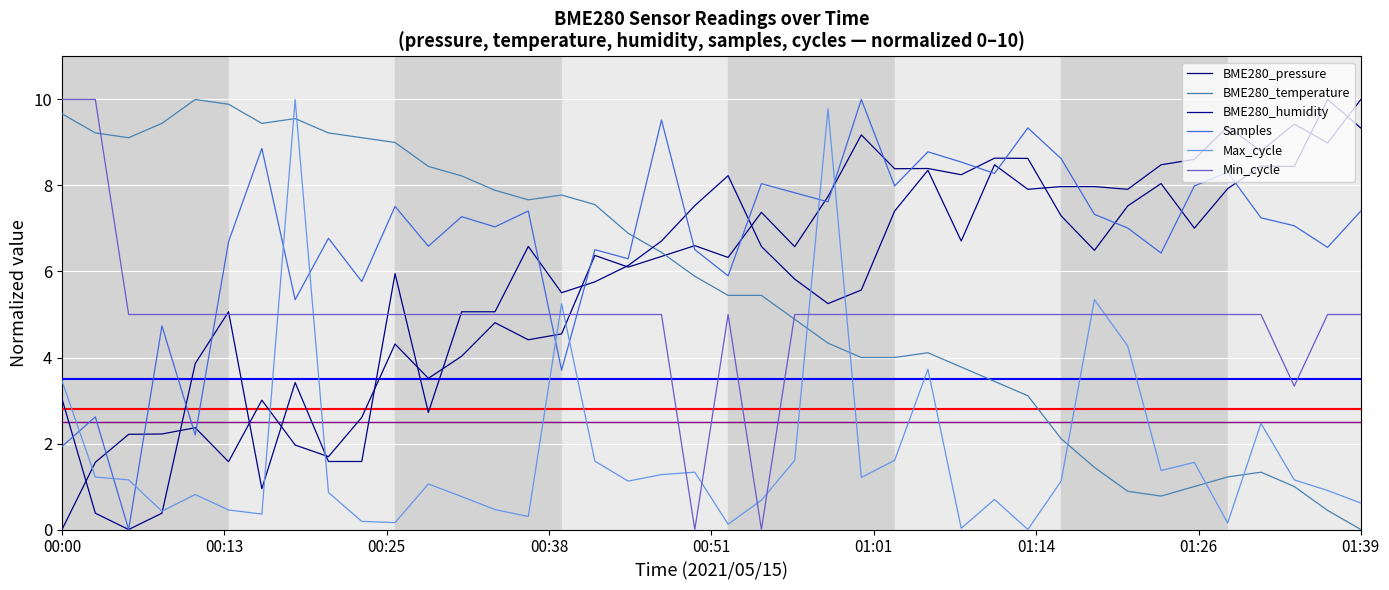

Which series has the largest total across all categories?

Samples